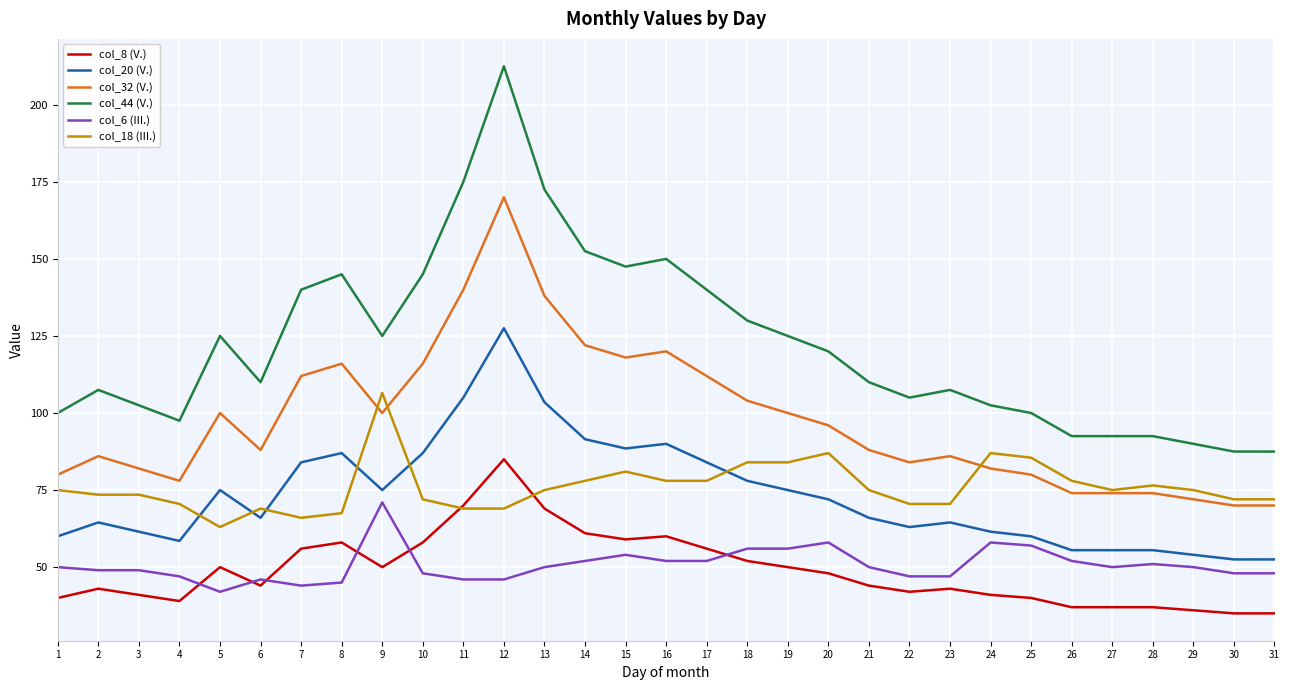

The col_20 (V.) series shows 54.0 at 29. True or false?

True